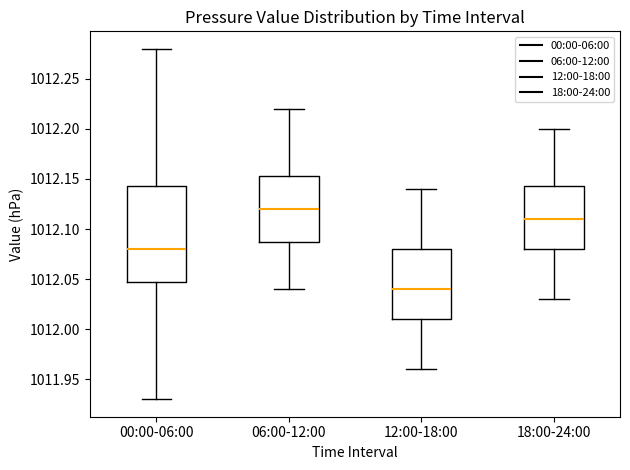

Which box is the tallest, from its lower edge to its upper edge?

00:00-06:00